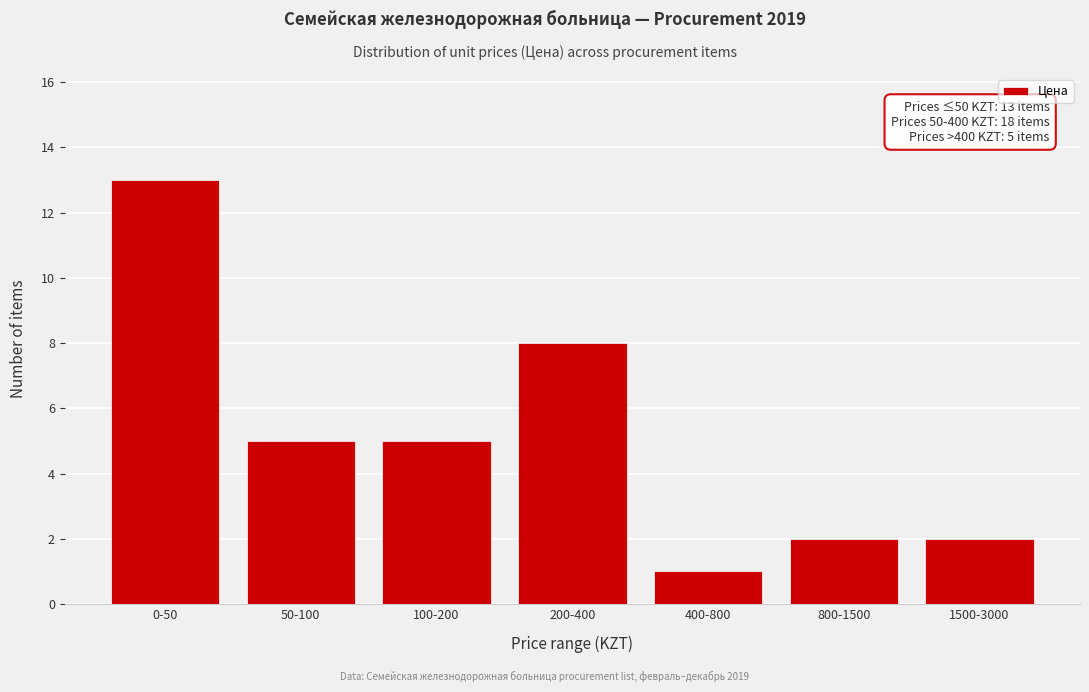

Reading left to right, list all the values displayed in this chart.

13	5	5	8	1	2	2